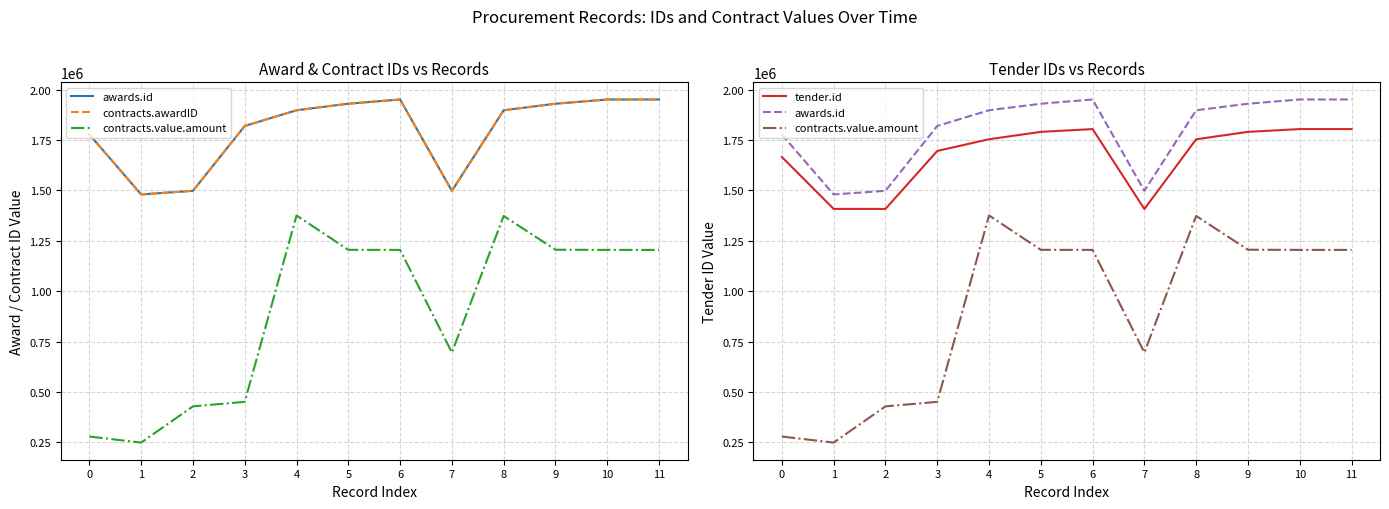

What is the average value of the contracts.value.amount series?

906484.8